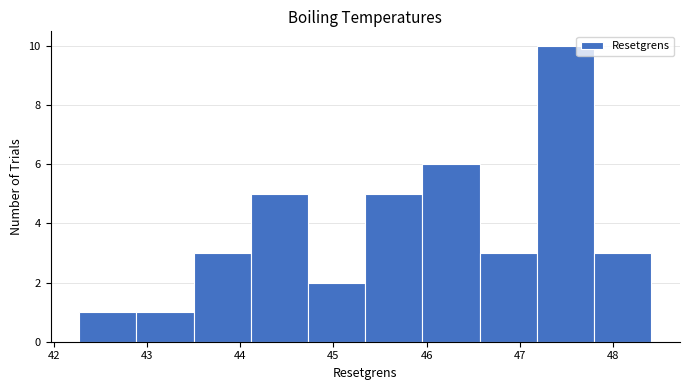

Reading left to right, list every bar in this chart as the range it spans on the x-axis followed by its height. Neither the bar edges nor the heights are printed on the chart, so give them approximately, as read against the axes.

42.3 to 42.9: 1
42.9 to 43.5: 1
43.5 to 44.1: 3
44.1 to 44.7: 5
44.7 to 45.3: 2
45.3 to 46.0: 5
46.0 to 46.6: 6
46.6 to 47.2: 3
47.2 to 47.8: 10
47.8 to 48.4: 3